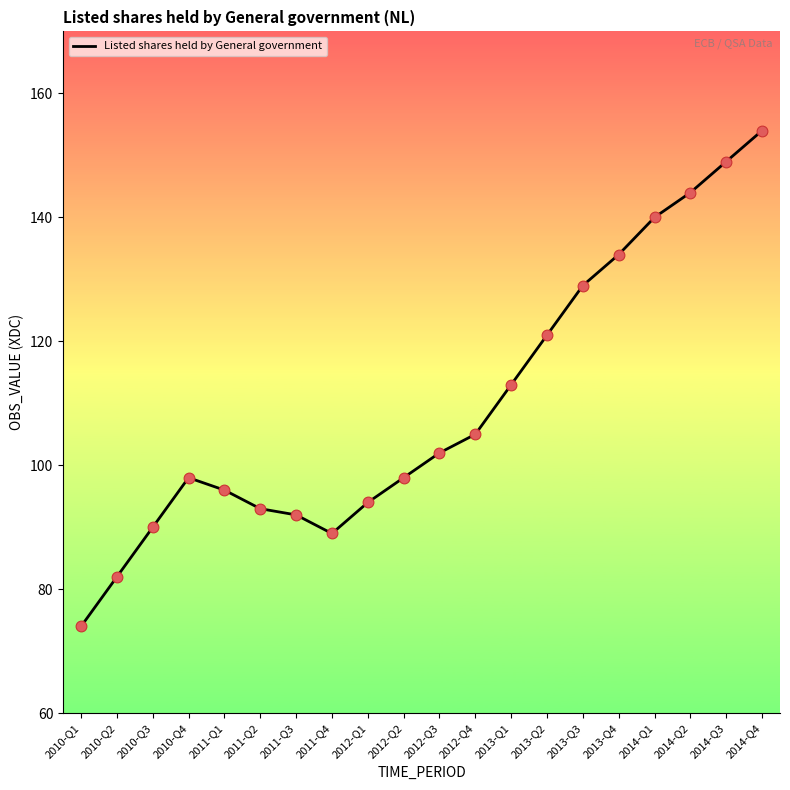

Which has a higher value, 2011-Q1 or 2010-Q1?

2011-Q1